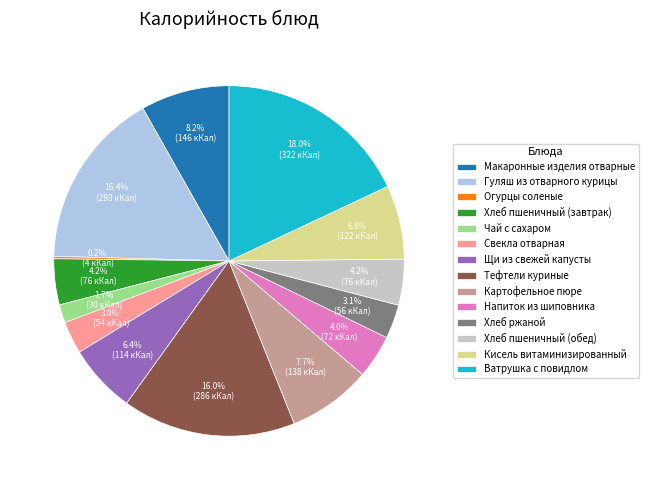

Do Картофельное пюре and Чай с сахаром together represent more than half of the pie?

No